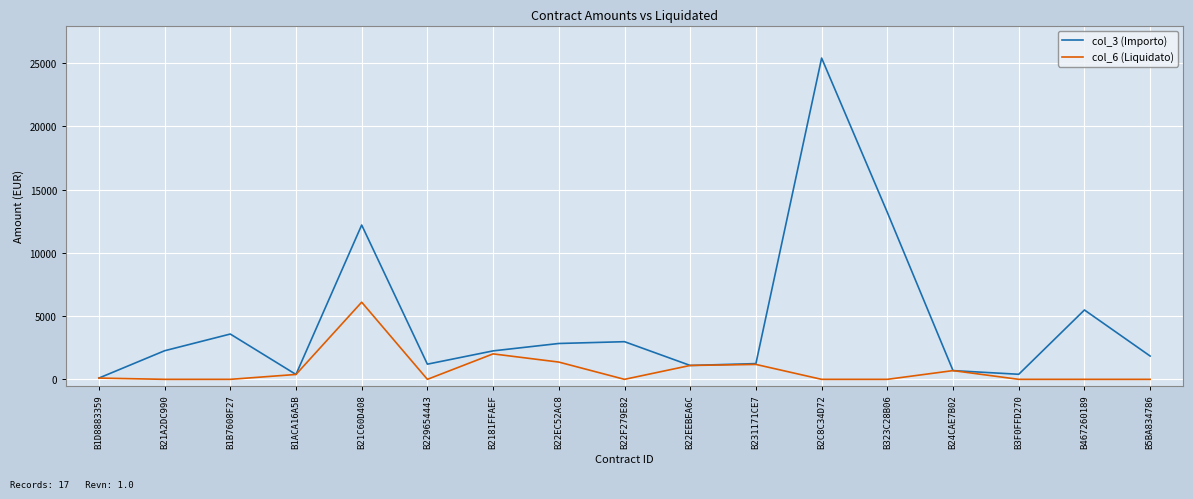

At B22EC52AC8, list the series in order from smallest to largest.

col_6 (Liquidato), col_3 (Importo)